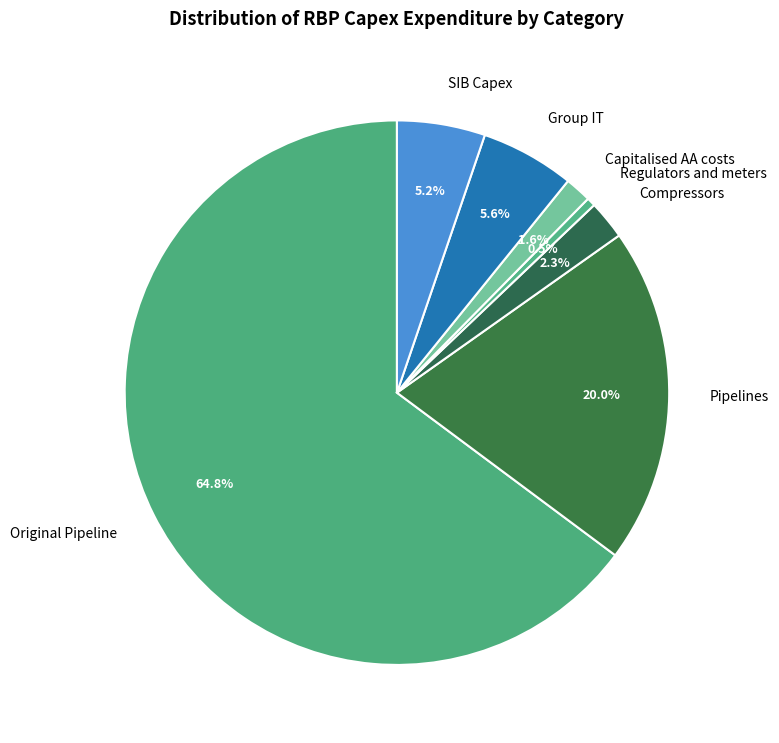

True or false: Pipelines accounts for 20% of the total.

True